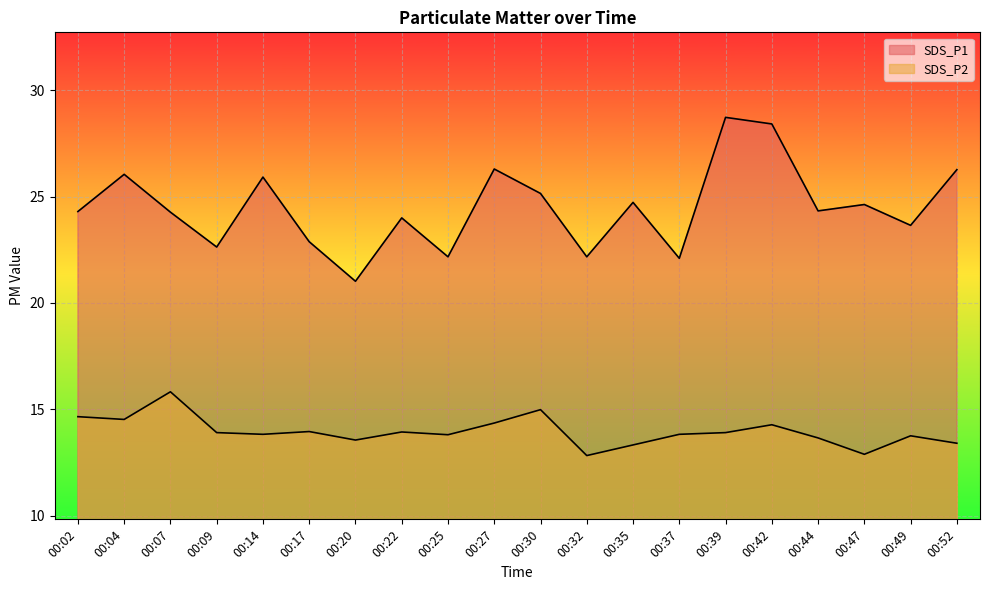

True or false: SDS_P2 and SDS_P1 cross at least once.

False